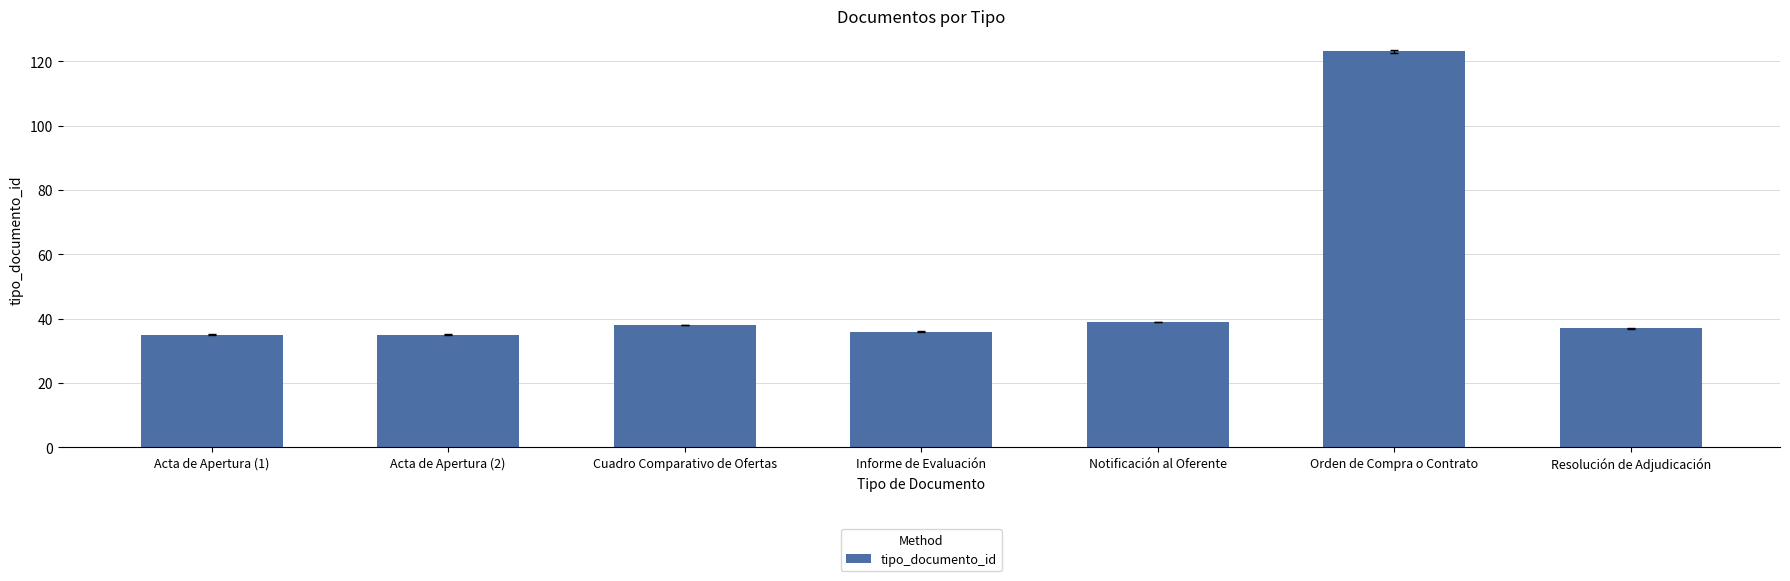

Approximately how many times larger is the value at Informe de Evaluación compared to Resolución de Adjudicación?

1.0